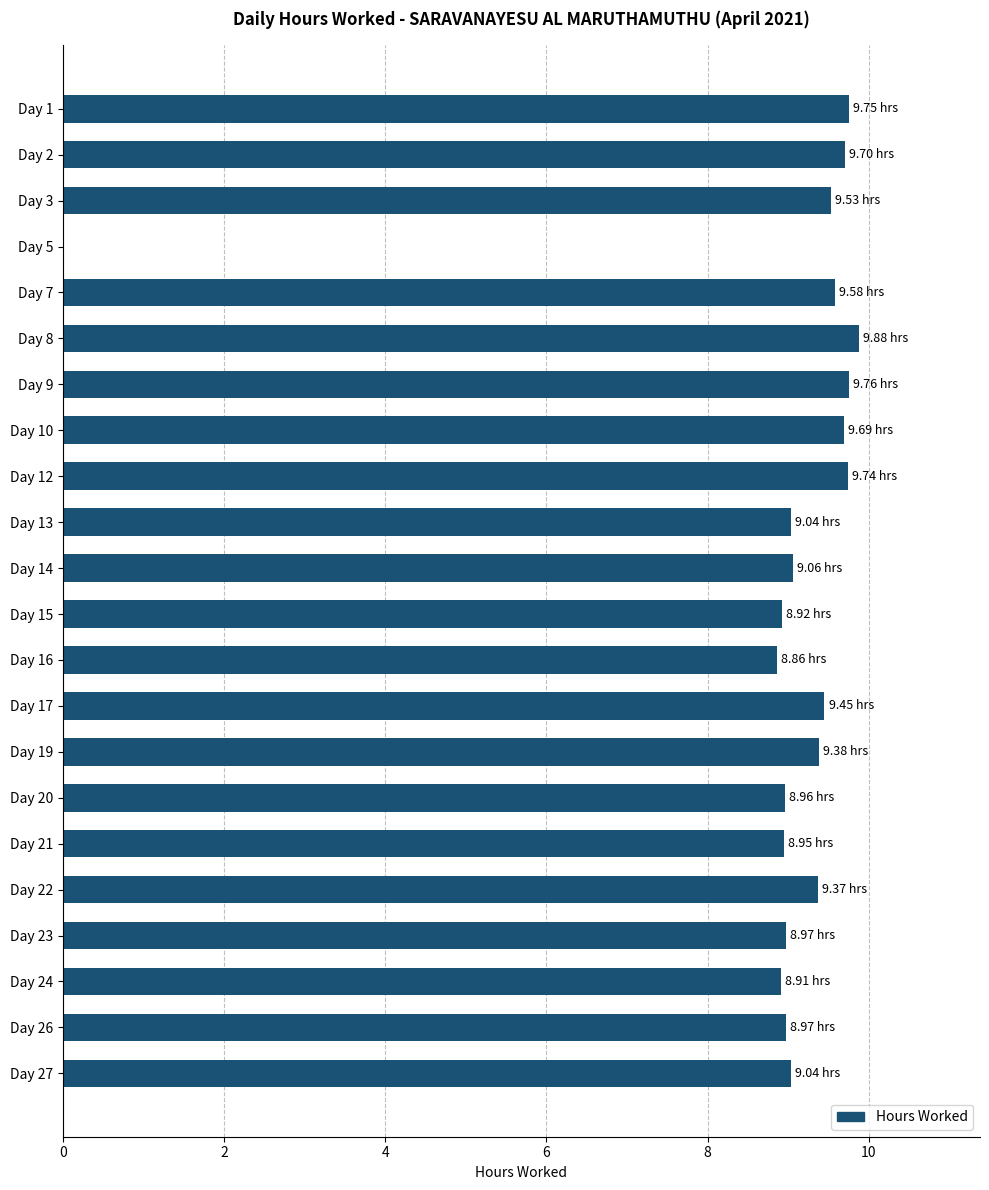

What is the ratio of the value at Day 13 to the value at Day 16?

1.0